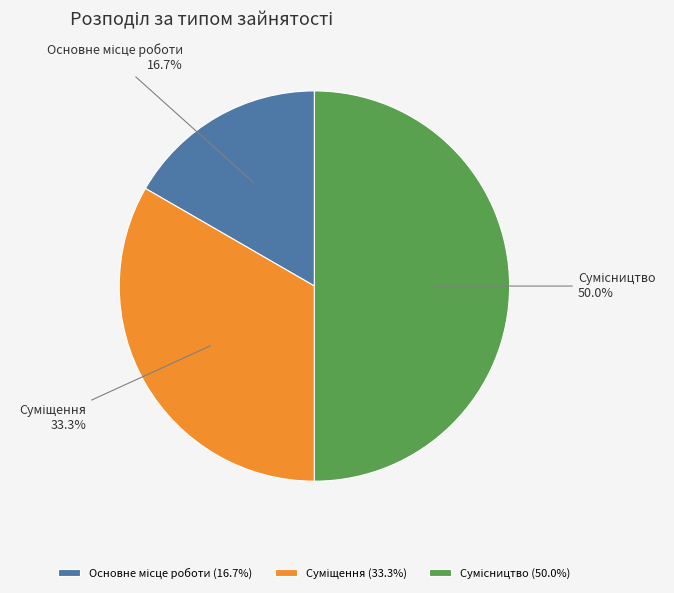

To the nearest percent, what is the difference between the largest and smallest slice percentages?

33%